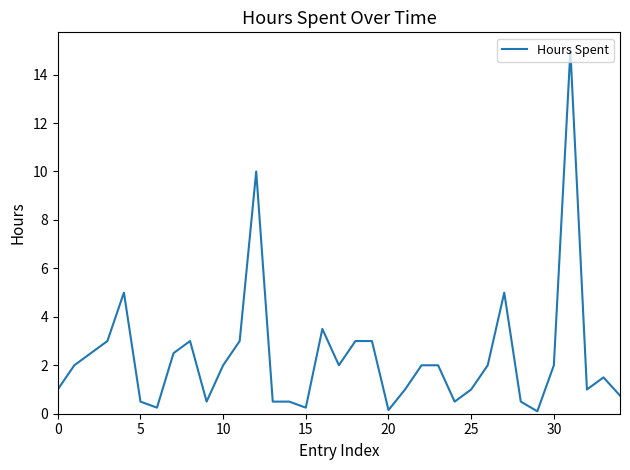

What is the greatest value displayed?

15.0